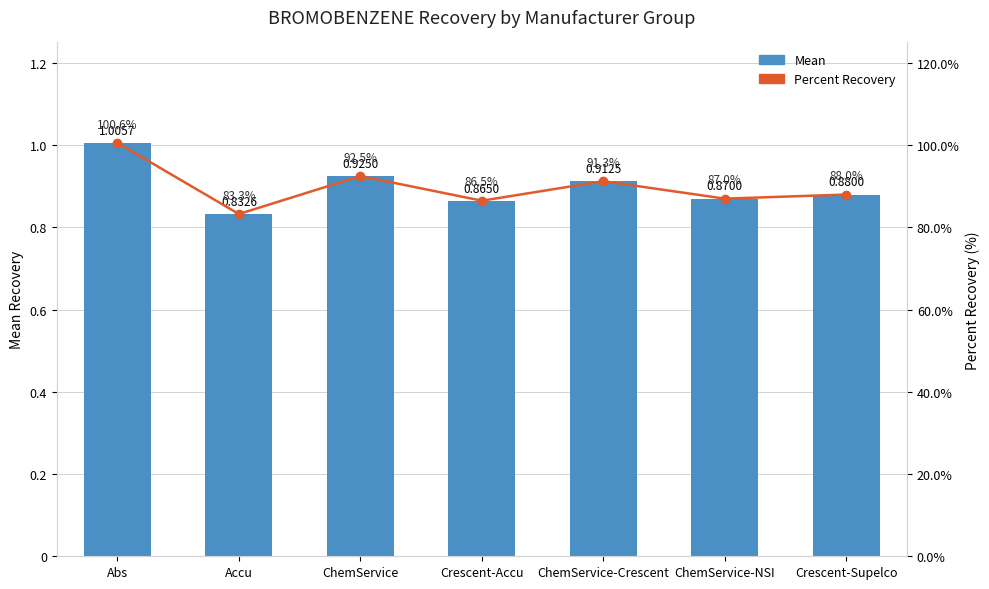

What is the sum of all Percent Recovery values?

629.1